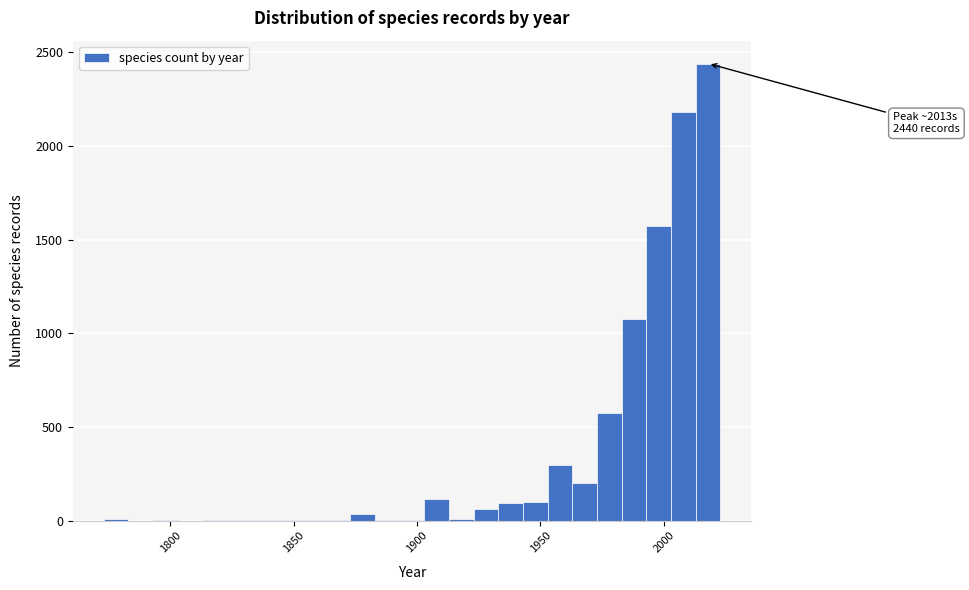

Around what value on the x-axis is the tallest bar? Give the approximate position of its centre, as read against the axis.

2020